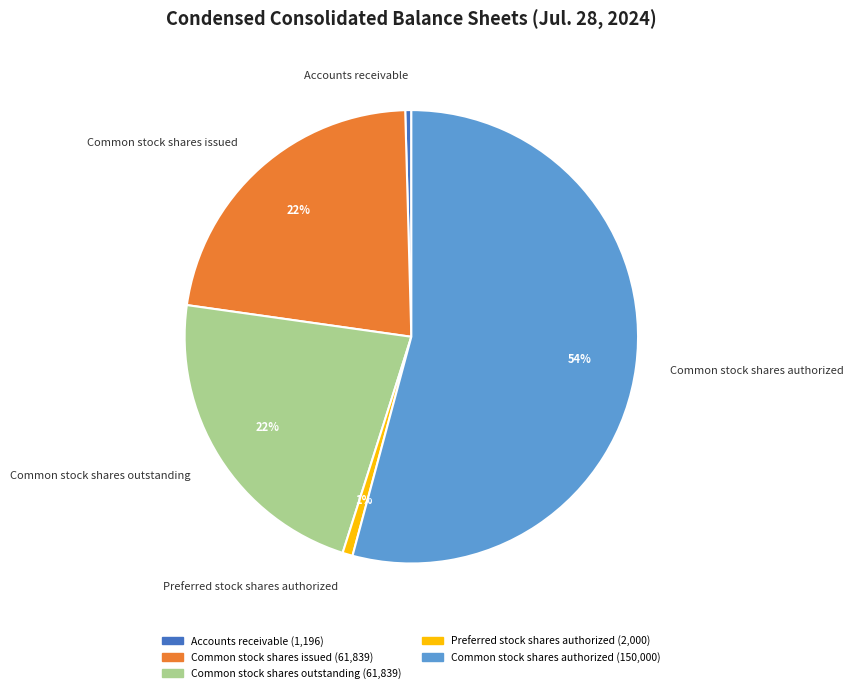

Which slice is the largest?

Common stock shares authorized